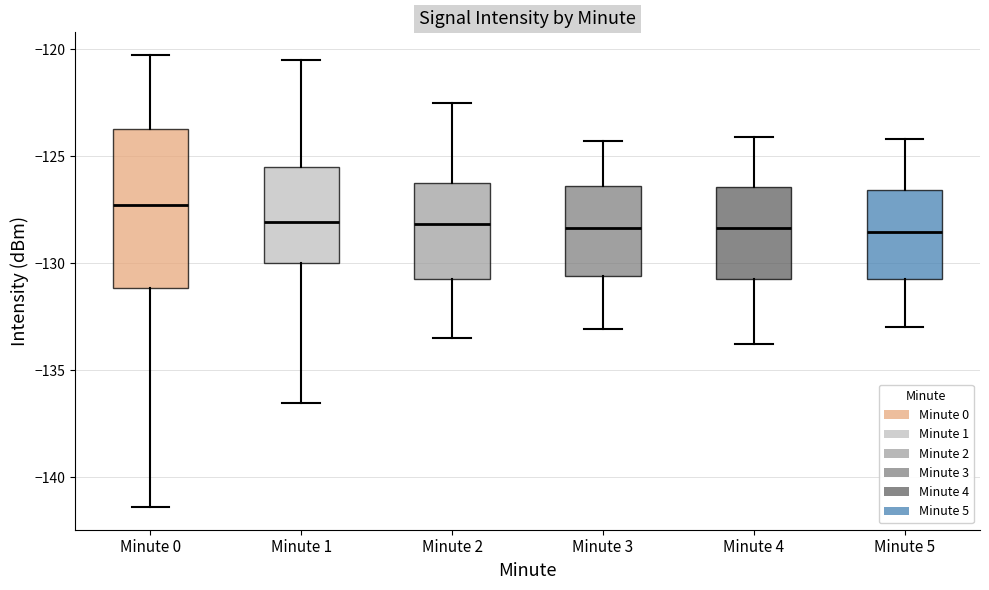

Reading left to right, transcribe this box plot: for each box, give where its median line is, the range the box spans, and where its two whiskers end, as read against the y-axis. The values are not printed on the chart, so give them approximately, as read against the axis.

Minute 0: median -127.5, box -131.0 to -124.0, whiskers -141.5 to -120.5
Minute 1: median -128.0, box -130.0 to -125.5, whiskers -136.5 to -120.5
Minute 2: median -128.0, box -130.5 to -126.5, whiskers -133.5 to -122.5
Minute 3: median -128.5, box -130.5 to -126.5, whiskers -133.0 to -124.5
Minute 4: median -128.5, box -130.5 to -126.5, whiskers -134.0 to -124.0
Minute 5: median -128.5, box -130.5 to -126.5, whiskers -133.0 to -124.0